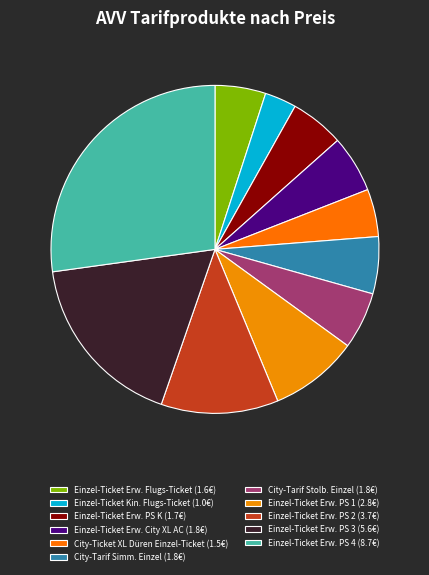

Between Einzel-Ticket Erw. PS 4 and Einzel-Ticket Erw. City XL AC, which is larger?

Einzel-Ticket Erw. PS 4